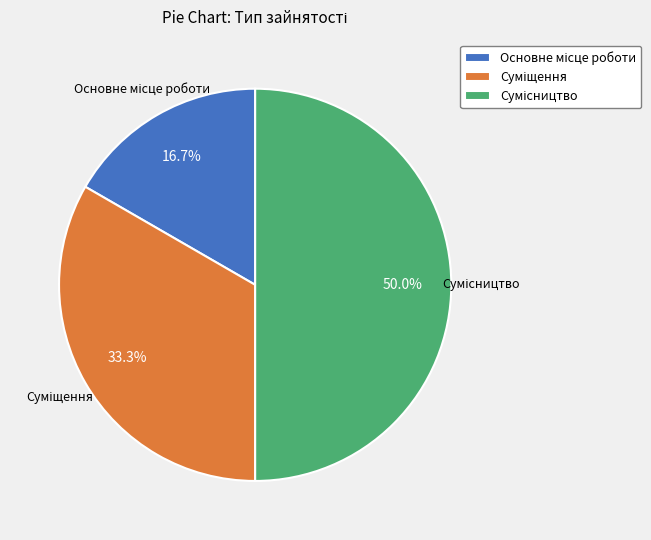

The Основне місце роботи slice represents 17% of the pie. True or false?

True